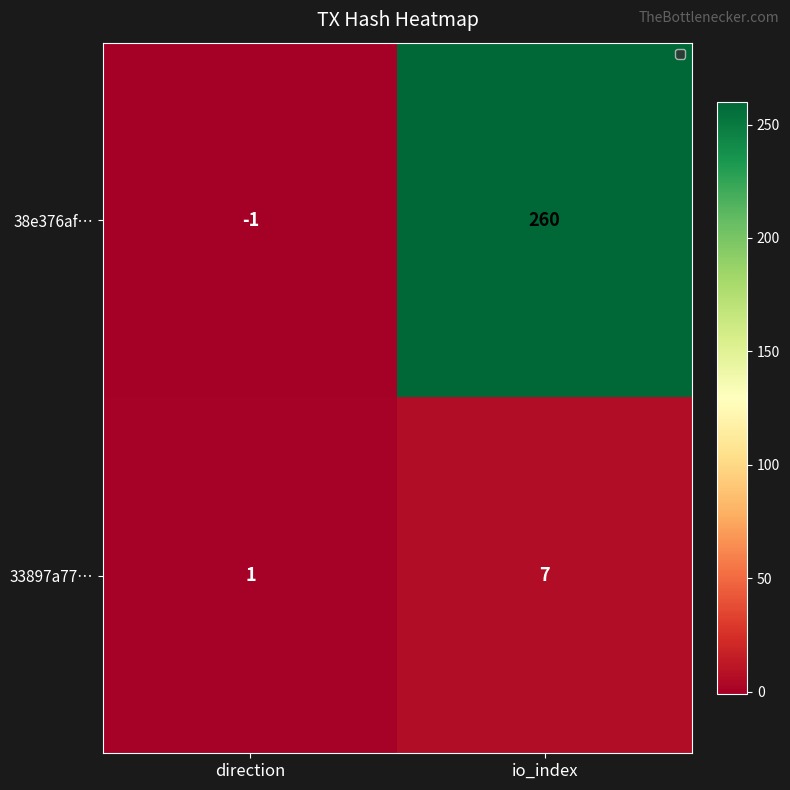

The value of 38e376af… at io_index is 103. True or false?

False